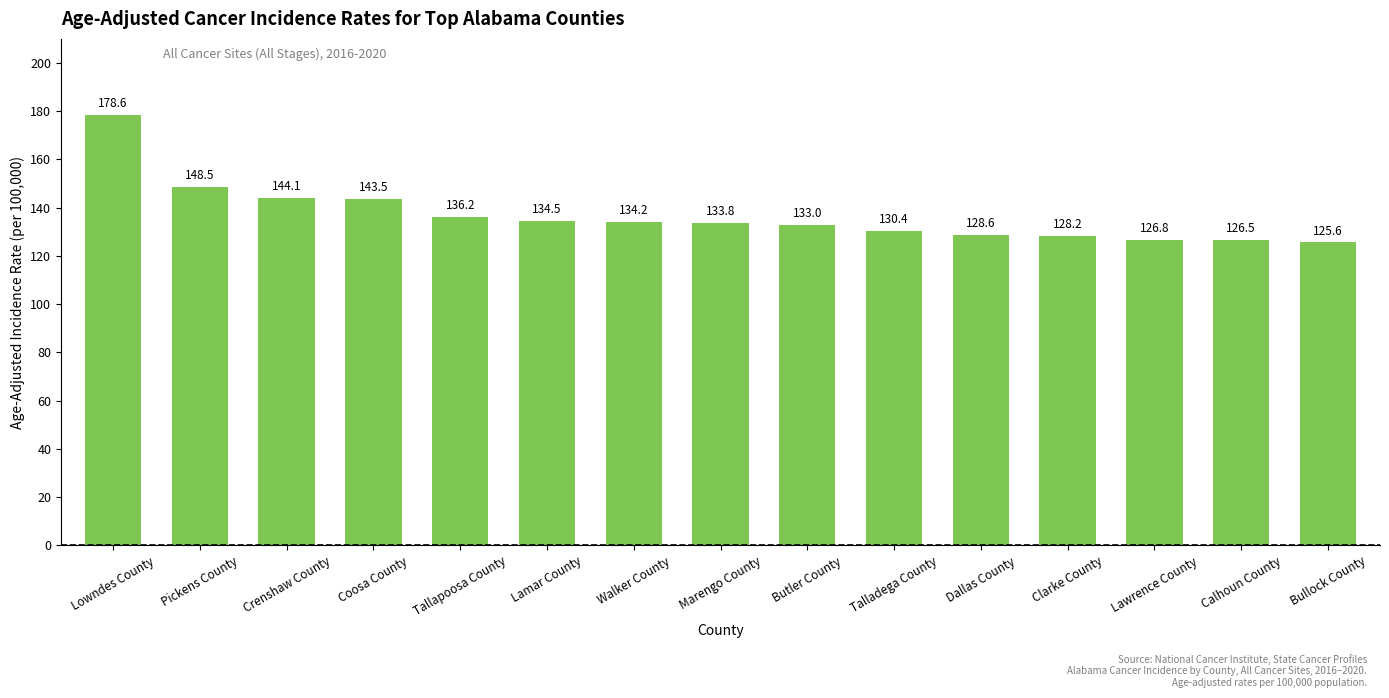

What is the label of the 9th bar from the right?

Walker County